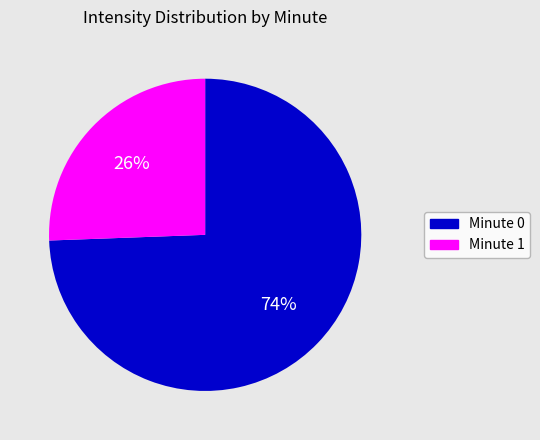

Is the sum of Minute 0 and Minute 1 greater than half?

Yes